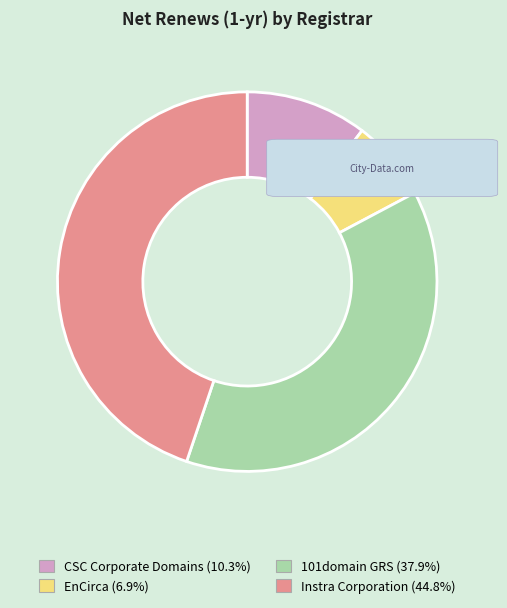

Does any single category account for the majority?

No